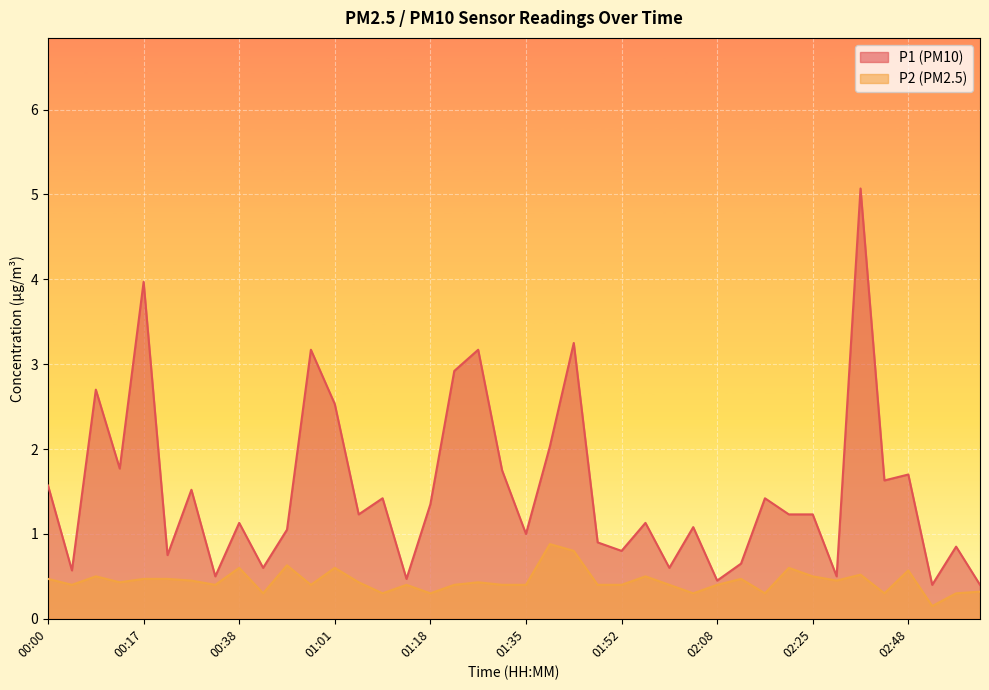

What is the total value across all series at 00:38?

1.7